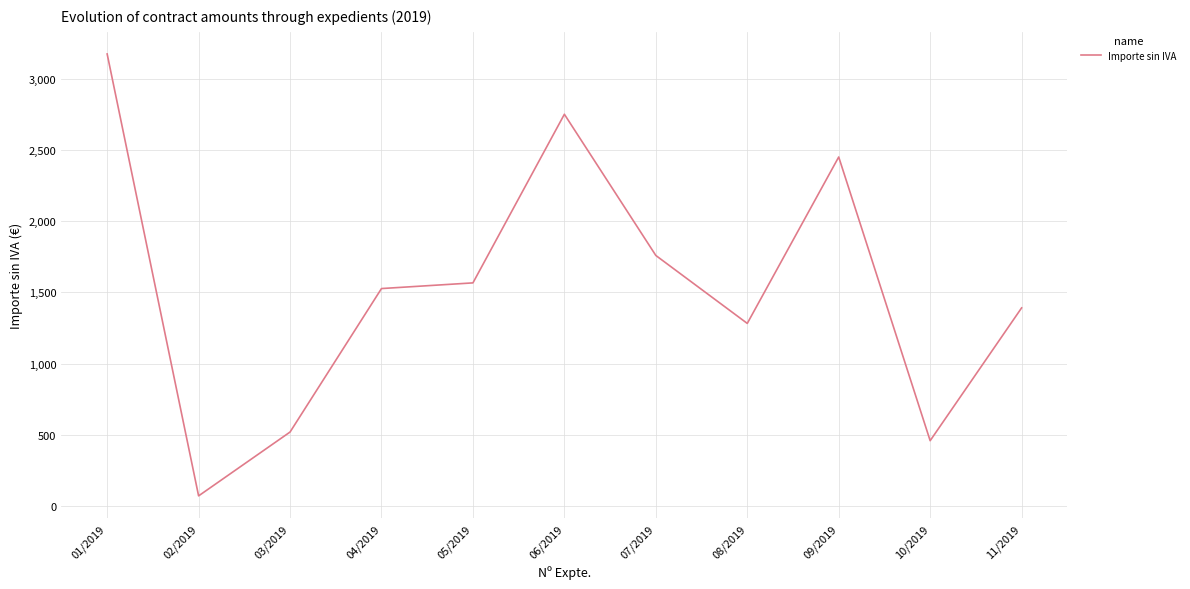

True or false: the data shows 459.8 at 10/2019.

True